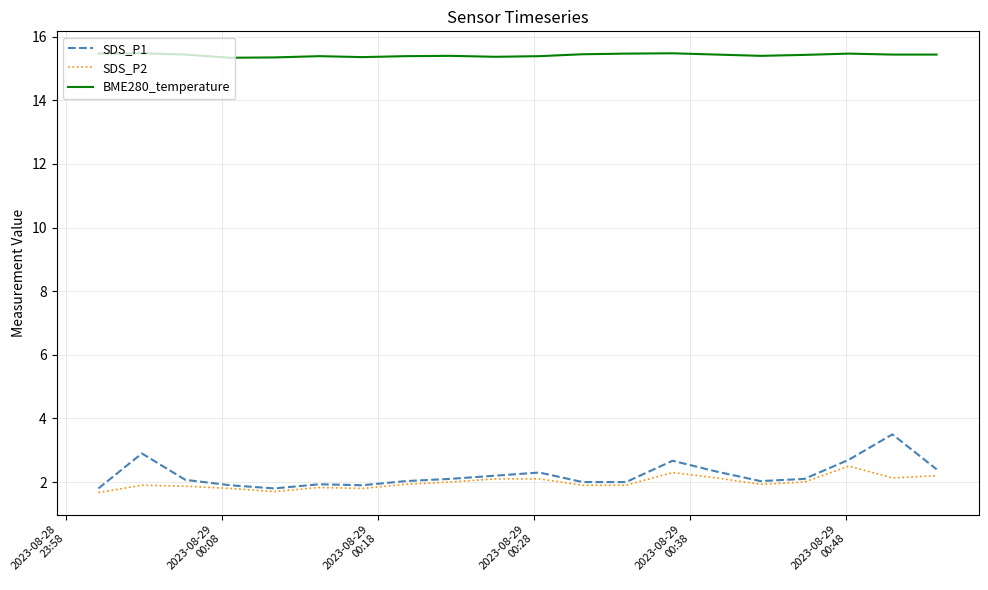

Rank the series by their maximum value, from lowest to highest.

SDS_P2, SDS_P1, BME280_temperature